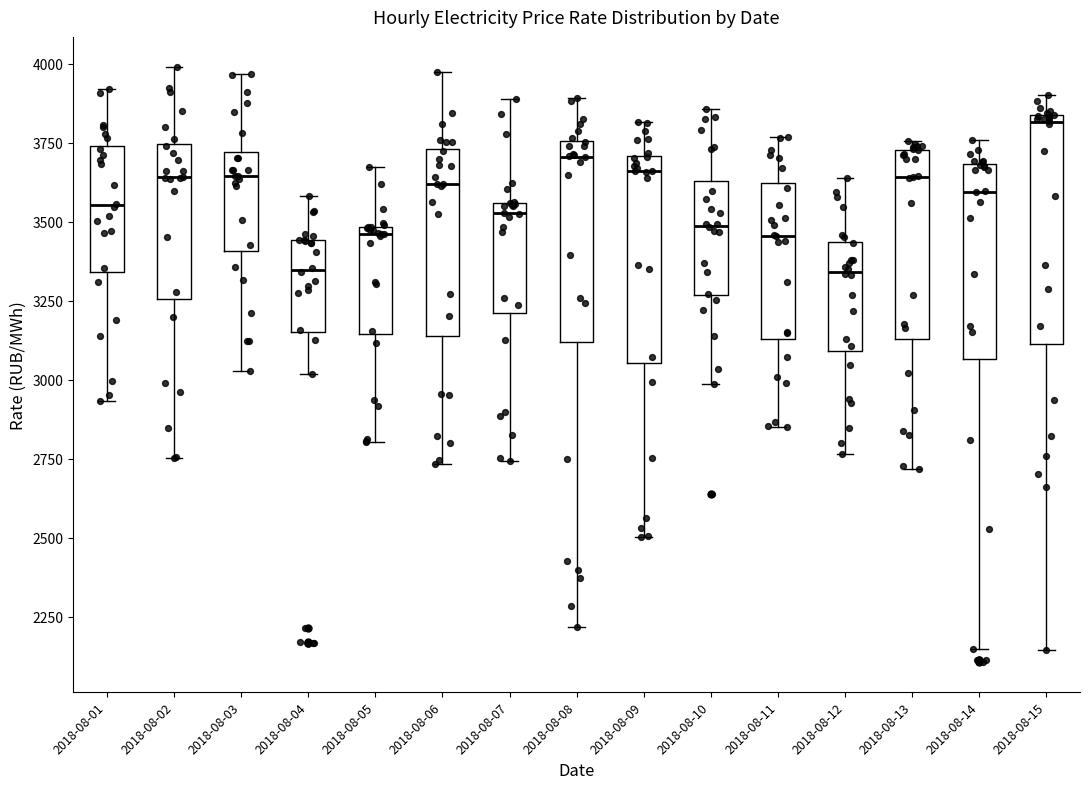

Reading left to right, transcribe this box plot: for each box, give where its median line is, the range the box spans, and where its two whiskers end, as read against the y-axis. The values are not printed on the chart, so give them approximately, as read against the axis.

2018-08-01: median 3550, box 3350 to 3750, whiskers 2950 to 3900
2018-08-02: median 3650, box 3250 to 3750, whiskers 2750 to 4000
2018-08-03: median 3650, box 3400 to 3700, whiskers 3050 to 3950
2018-08-04: median 3350, box 3150 to 3450, whiskers 3000 to 3600
2018-08-05: median 3450, box 3150 to 3500, whiskers 2800 to 3650
2018-08-06: median 3600, box 3150 to 3750, whiskers 2750 to 3950
2018-08-07: median 3550 (just below the box's upper edge), box 3200 to 3550, whiskers 2750 to 3900
2018-08-08: median 3700, box 3100 to 3750, whiskers 2200 to 3900
2018-08-09: median 3650, box 3050 to 3700, whiskers 2500 to 3800
2018-08-10: median 3500, box 3250 to 3650, whiskers 3000 to 3850
2018-08-11: median 3450, box 3150 to 3600, whiskers 2850 to 3750
2018-08-12: median 3350, box 3100 to 3450, whiskers 2750 to 3650
2018-08-13: median 3650, box 3150 to 3750, whiskers 2700 to 3750 (just above the box's upper edge)
2018-08-14: median 3600, box 3050 to 3700, whiskers 2150 to 3750
2018-08-15: median 3800, box 3100 to 3850, whiskers 2150 to 3900